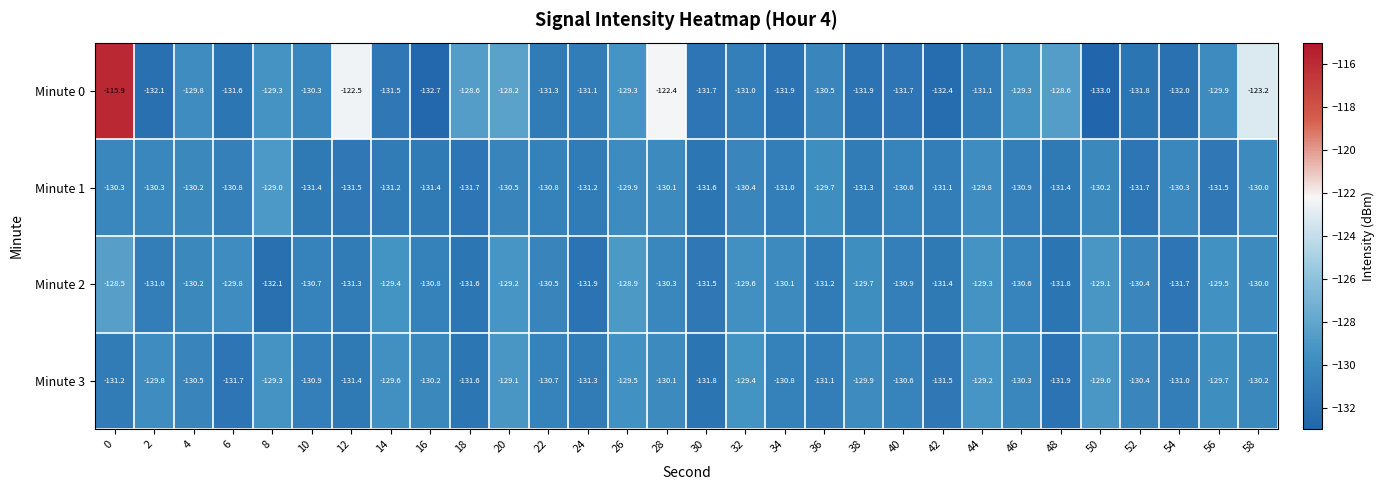

Between 42 and 44, which series saw the biggest shift?

Minute 3